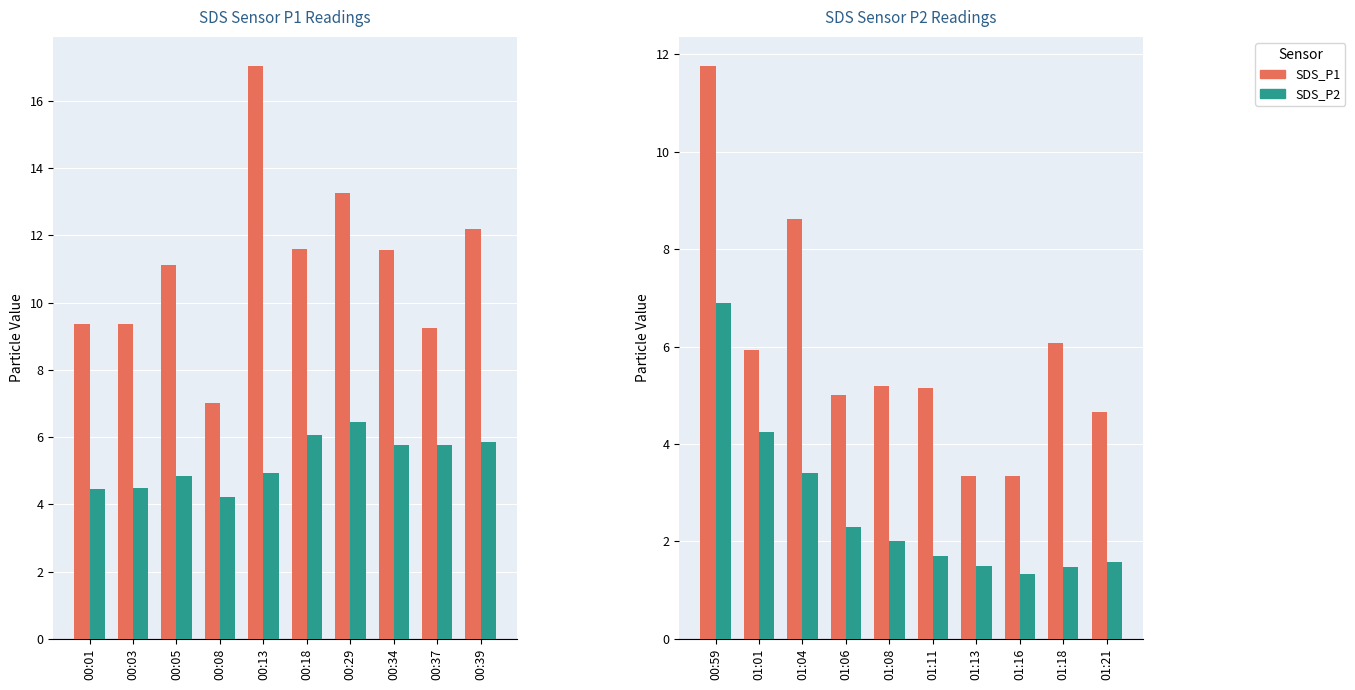

Between 00:59 and 01:01, which series saw the biggest shift?

SDS_P1